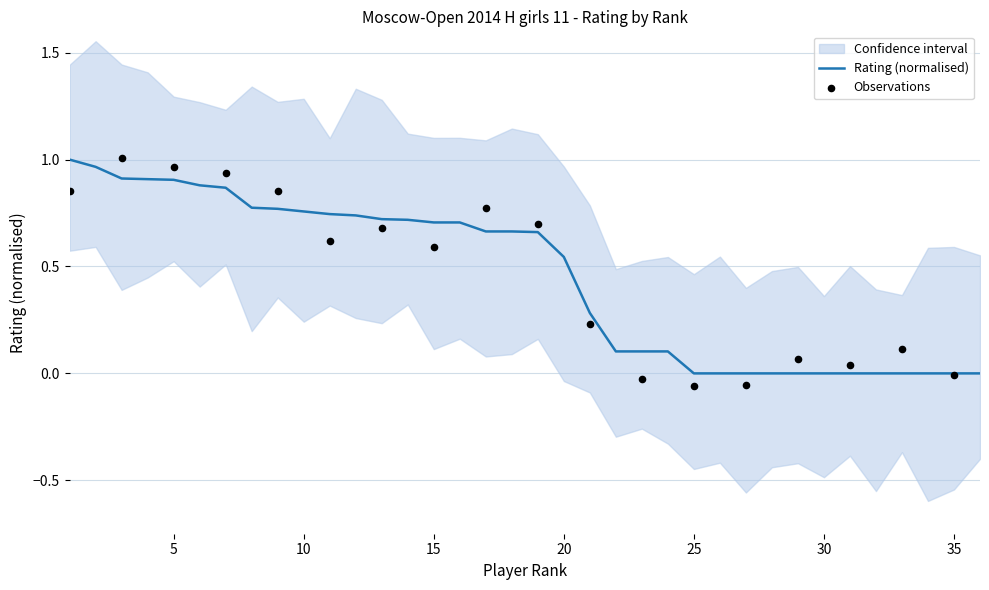

Between 29 and 8, which is larger?

8